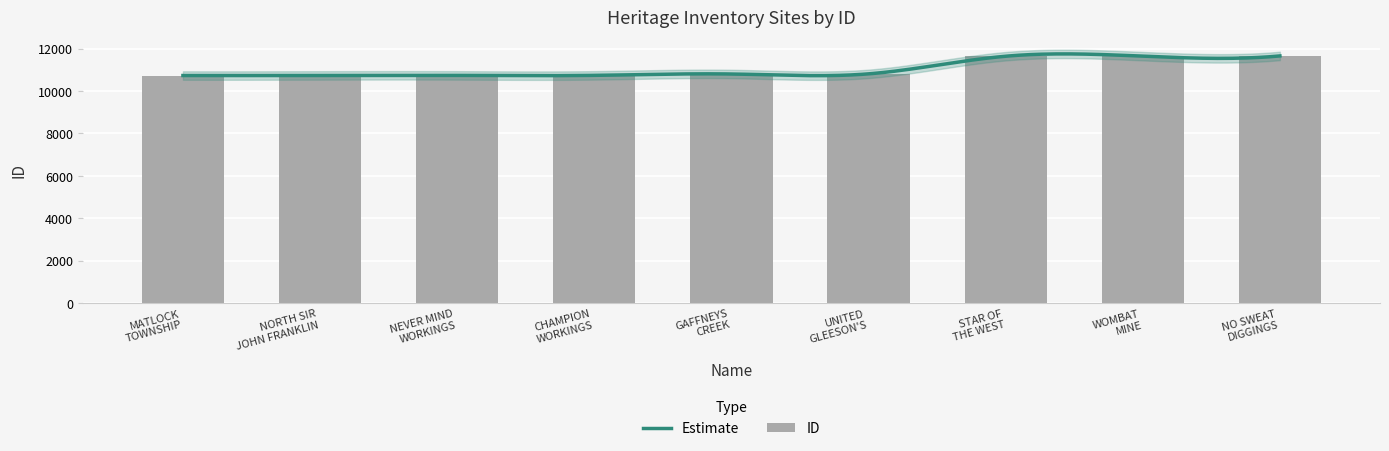

Reading left to right, list all the values displayed in this chart.

10729	10734	10735	10737	10801	10808	11640	11643	11654